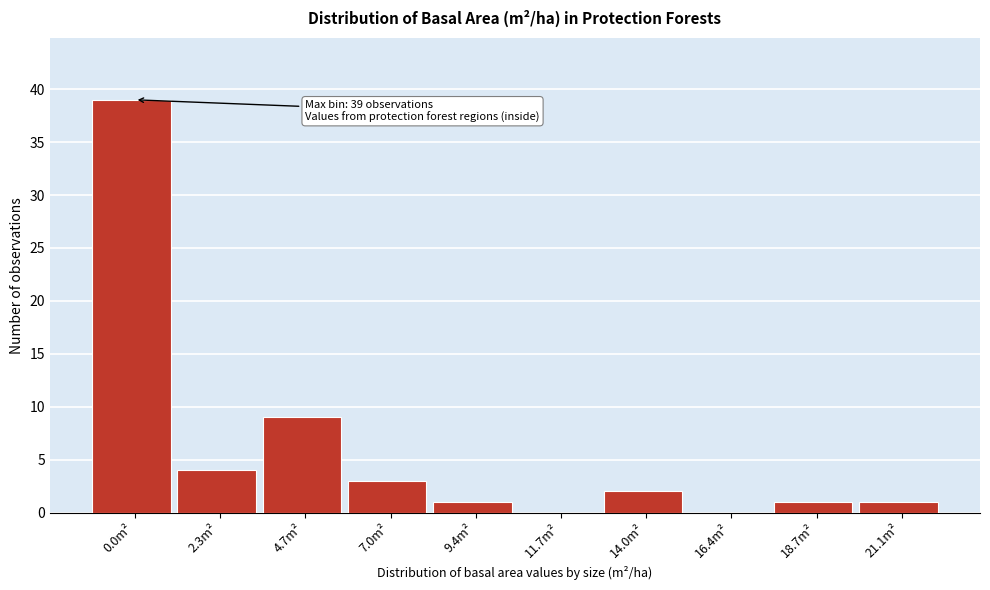

Reading right to left, what are all the values shown in this chart?

21.1m²=1	18.7m²=1	16.4m²=0	14.0m²=2	11.7m²=0	9.4m²=1	7.0m²=3	4.7m²=9	2.3m²=4	0.0m²=39